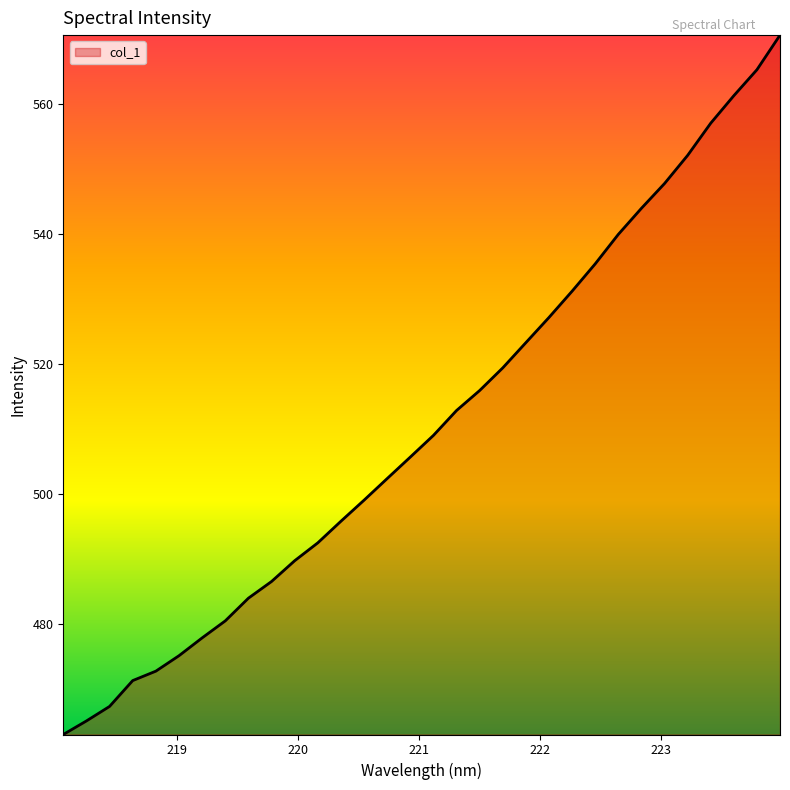

What is the difference between the maximum and minimum values?

107.5